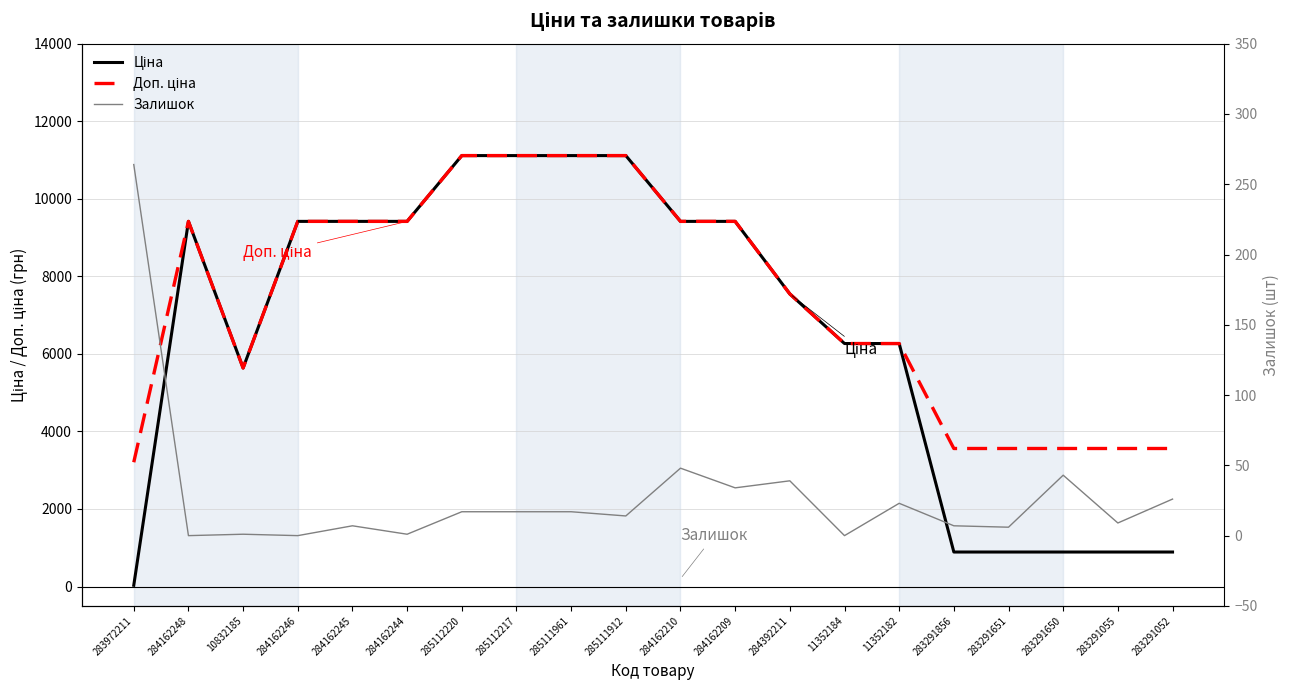

How many values in the Залишок series exceed 17?

7